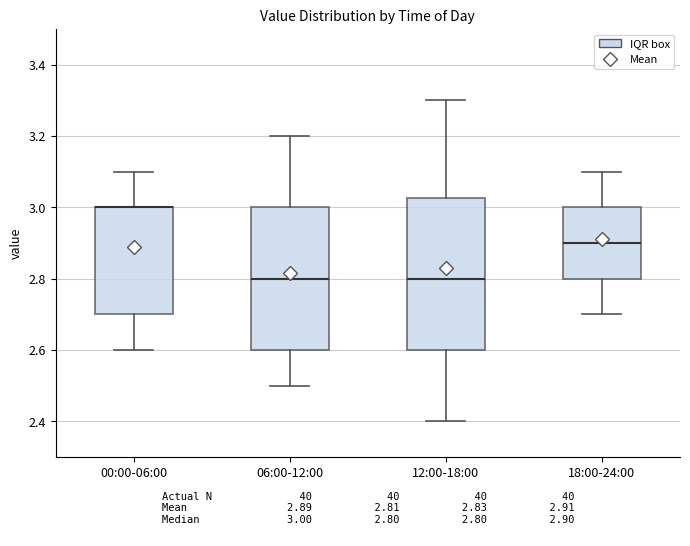

Reading left to right, transcribe this box plot: for each box, give where its median line is, the range the box spans, and where its two whiskers end, as read against the y-axis. The values are not printed on the chart, so give them approximately, as read against the axis.

00:00-06:00: median 3.00 (drawn on the box's upper edge), box 2.70 to 3.00, whiskers 2.60 to 3.10
06:00-12:00: median 2.80, box 2.60 to 3.00, whiskers 2.50 to 3.20
12:00-18:00: median 2.80, box 2.60 to 3.02, whiskers 2.40 to 3.30
18:00-24:00: median 2.90, box 2.80 to 3.00, whiskers 2.70 to 3.10